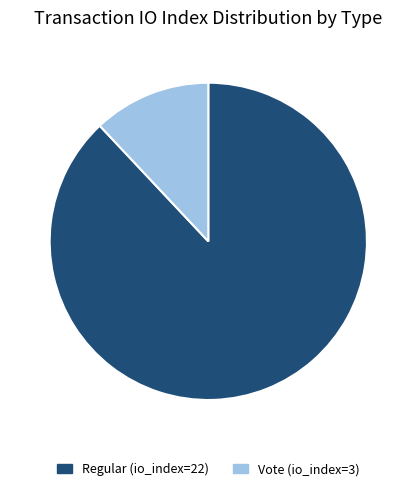

Is there a majority slice in this chart?

Yes